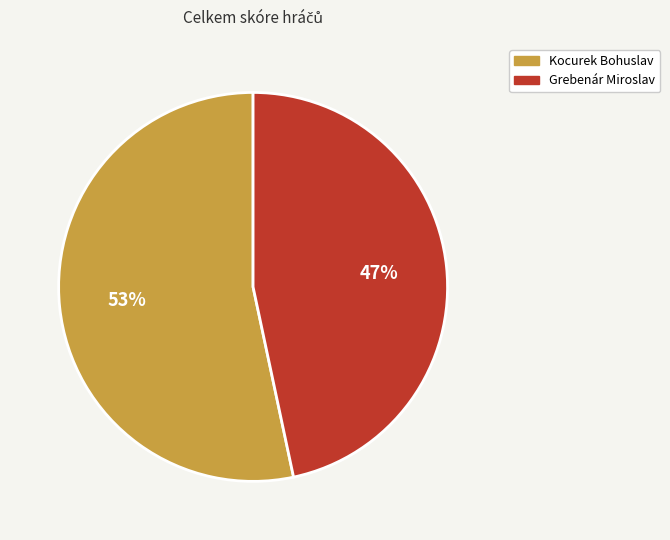

What is the smallest slice in the pie chart?

Grebenár Miroslav